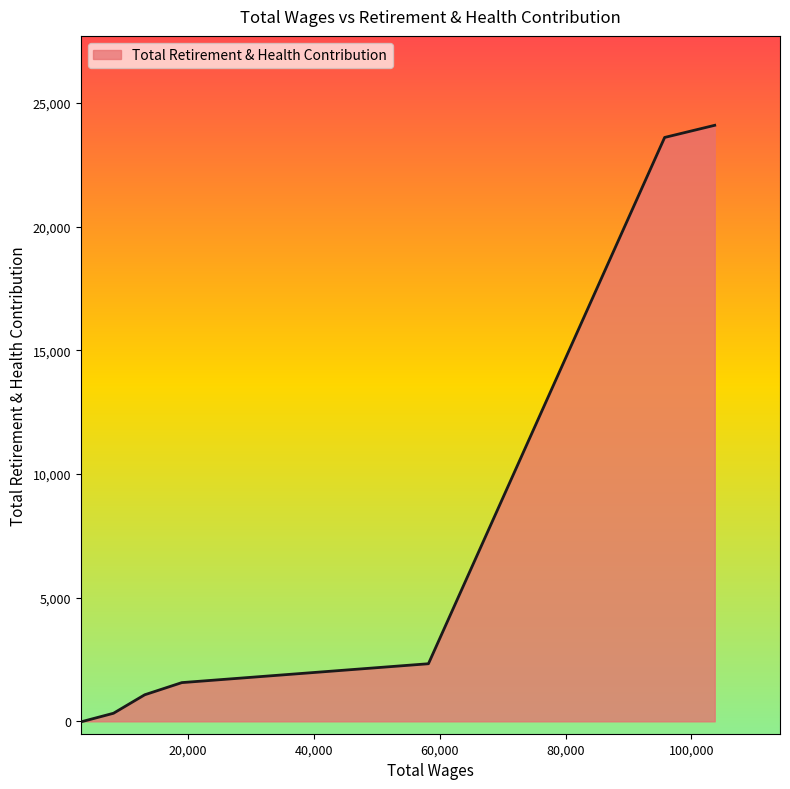

What is the difference between the maximum and minimum values?

24094